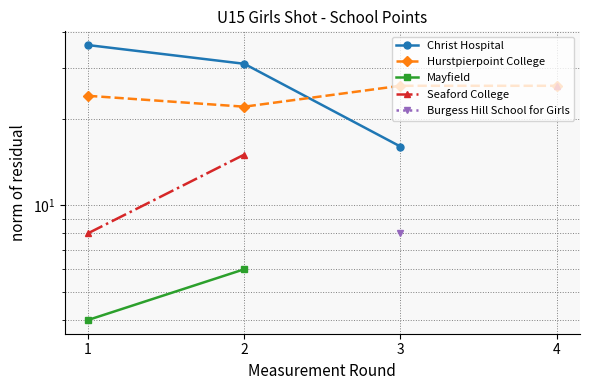

Which has a higher value, 3 or 1?

1